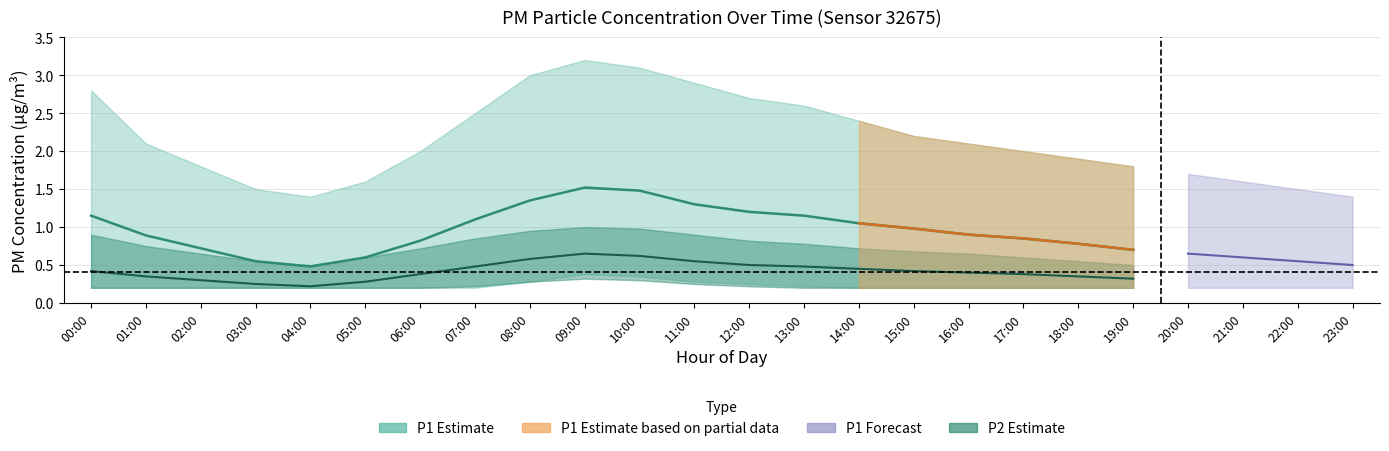

Is it true that P1_lower equals 0.1 at 08:00?

False